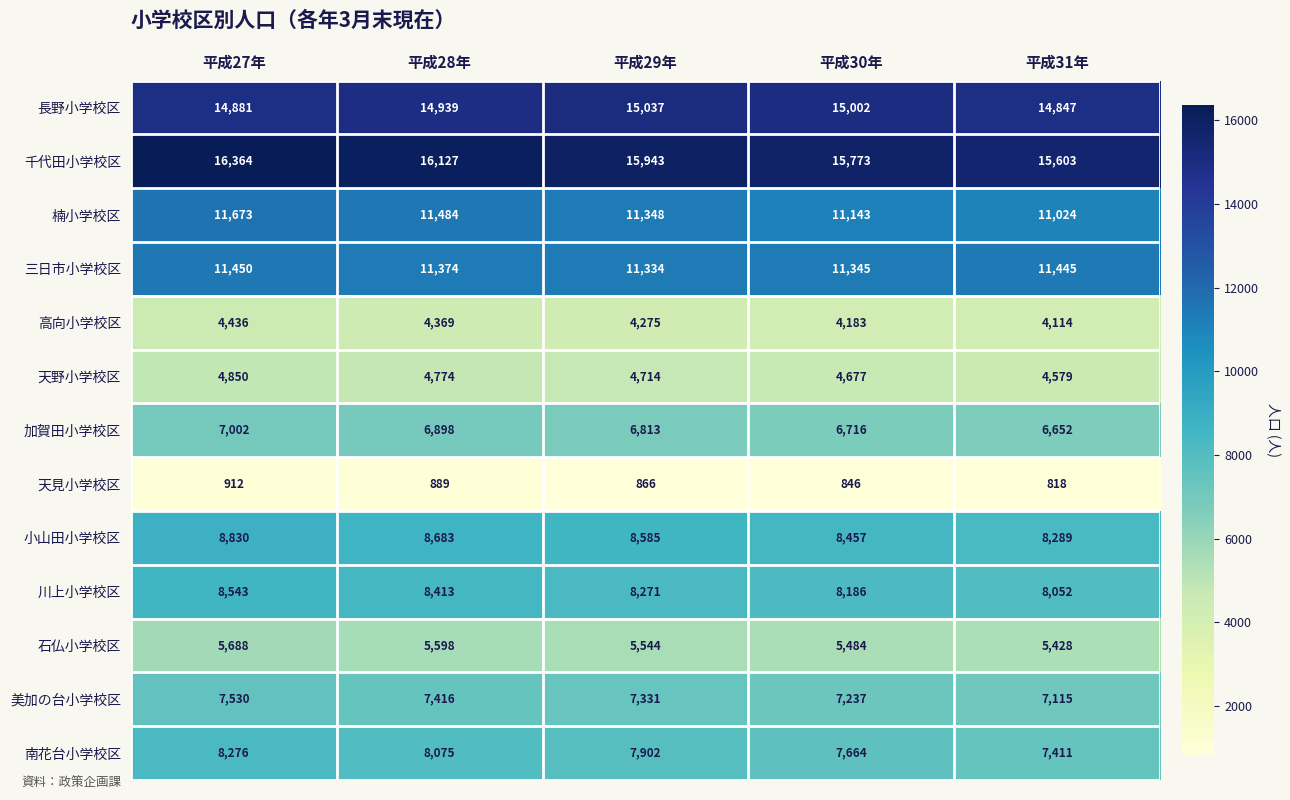

At which label is 加賀田小学校区 closest to 6827?

平成29年